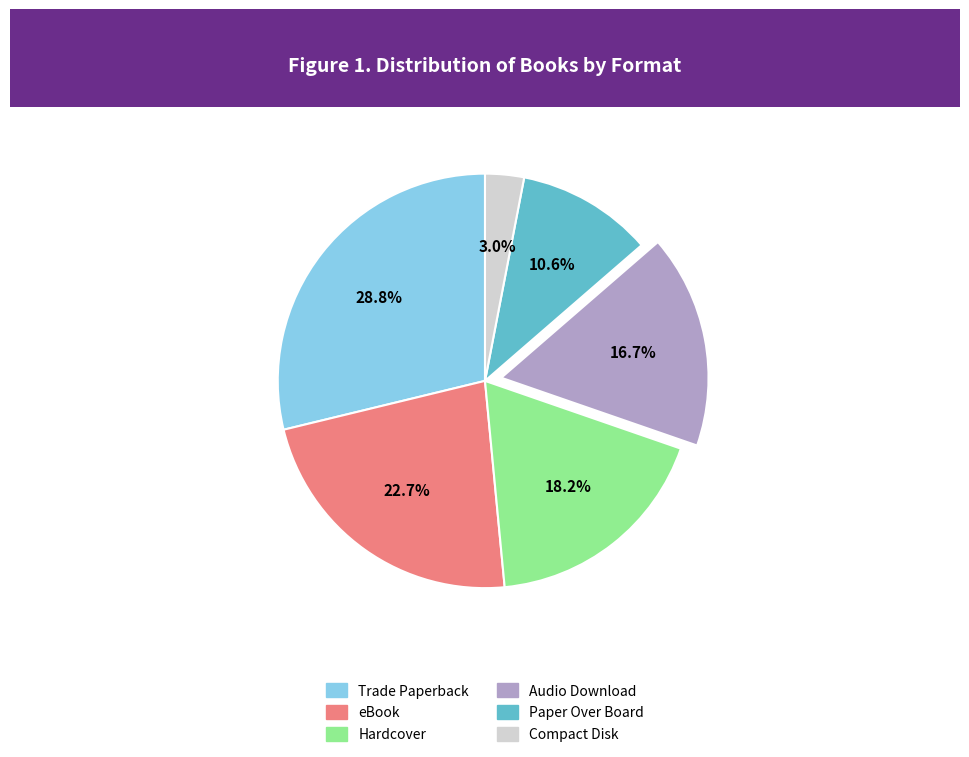

To the nearest percent, what is the difference between the Audio Download and Hardcover slice percentages?

2%